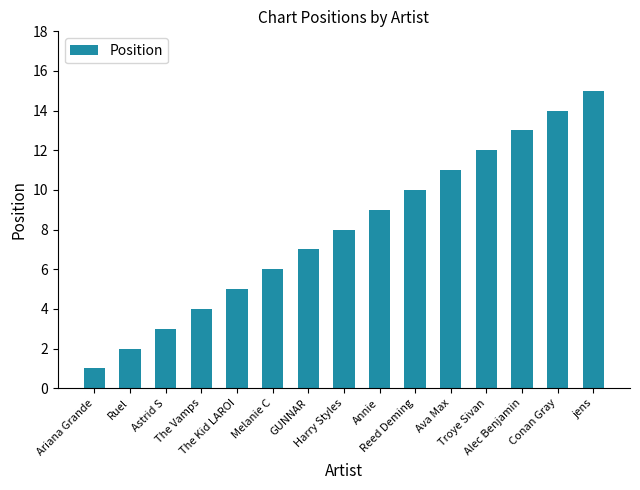

List the labels in order of value, largest first.

jens, Conan Gray, Alec Benjamin, Troye Sivan, Ava Max, Reed Deming, Annie, Harry Styles, GUNNAR, Melanie C, The Kid LAROI, The Vamps, Astrid S, Ruel, Ariana Grande